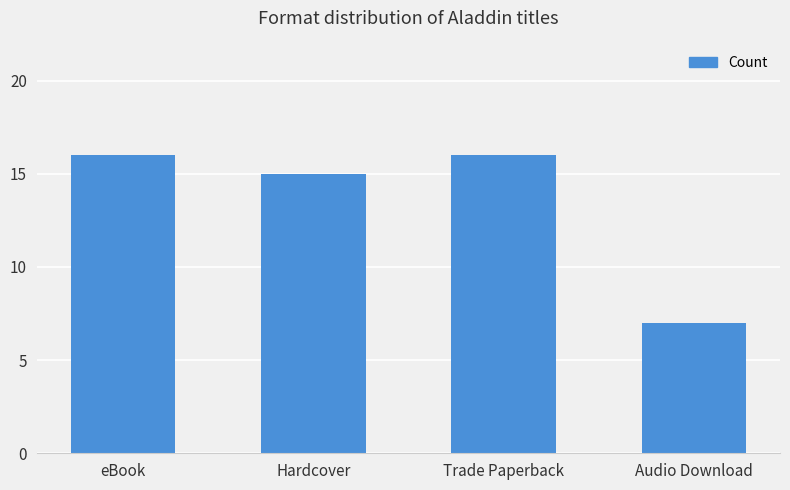

Count the values in the range 15 to 16.

3